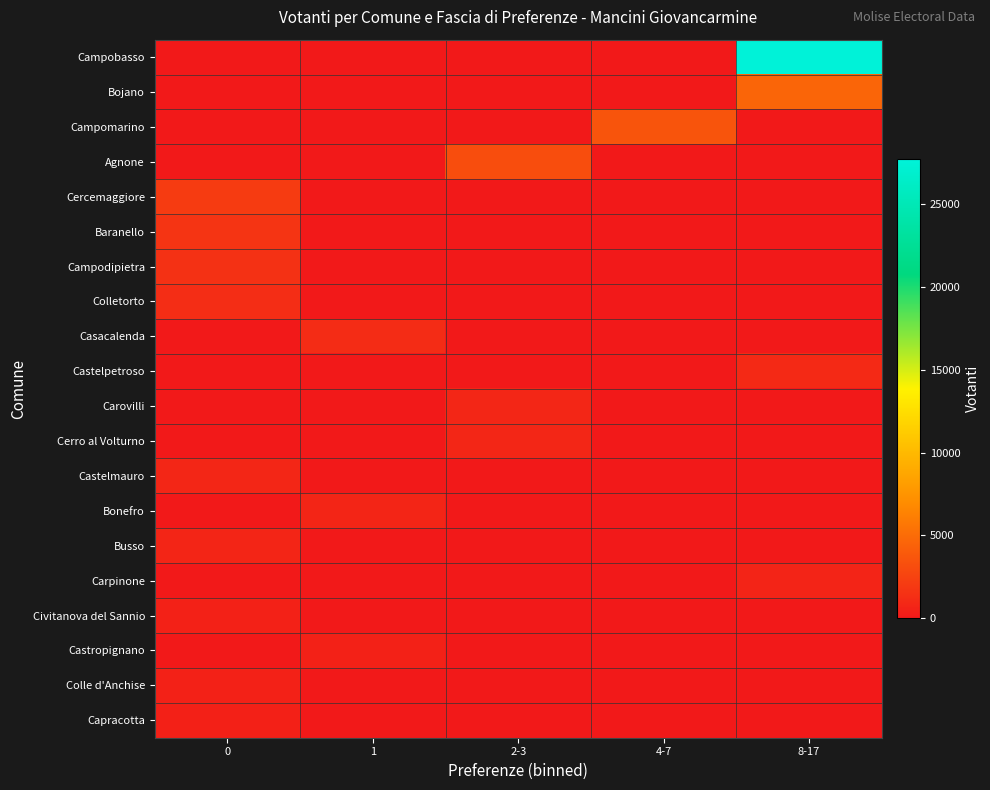

What is the total value across all series at 1?

2430